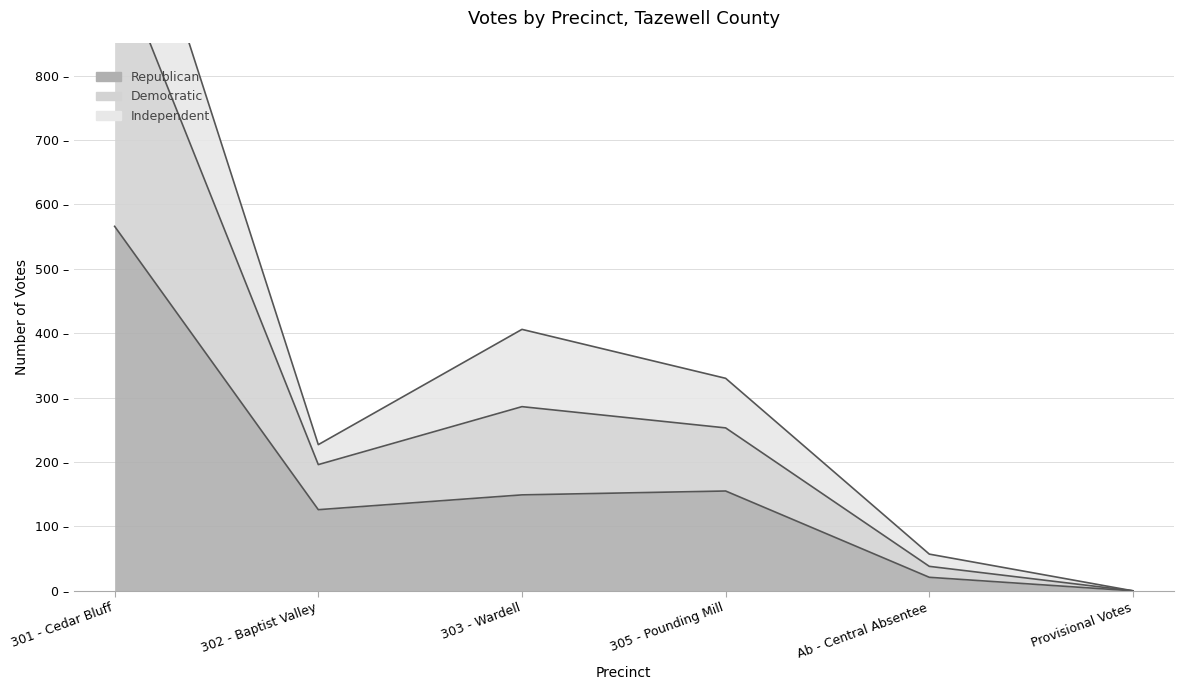

What is the value of the Republican point at the 2nd from the left?

126